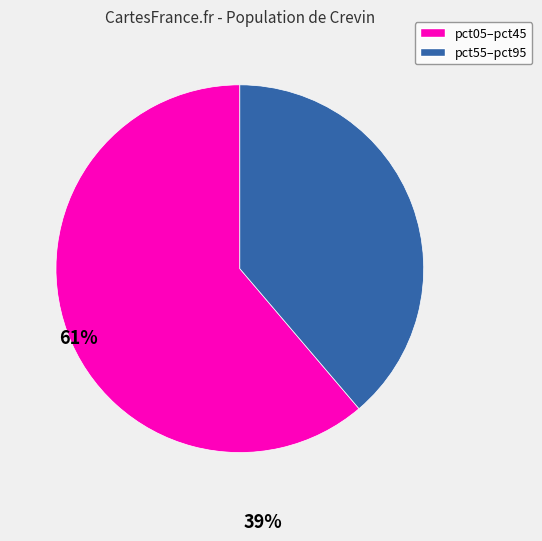

Is there a majority slice in this chart?

Yes